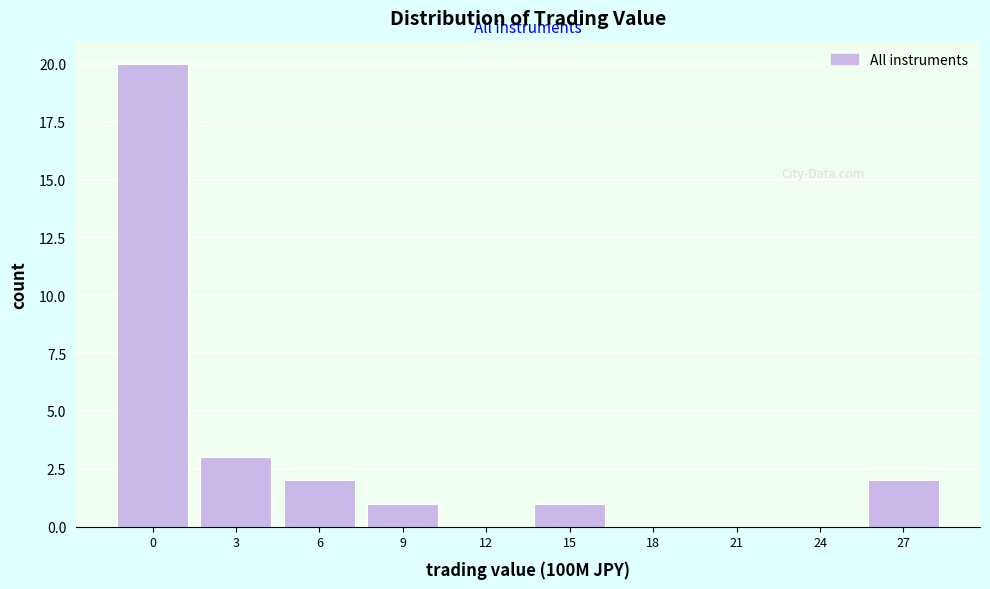

Reading left to right, extract all data points from this chart.

0=20	3=3	6=2	9=1	12=0	15=1	18=0	21=0	24=0	27=2